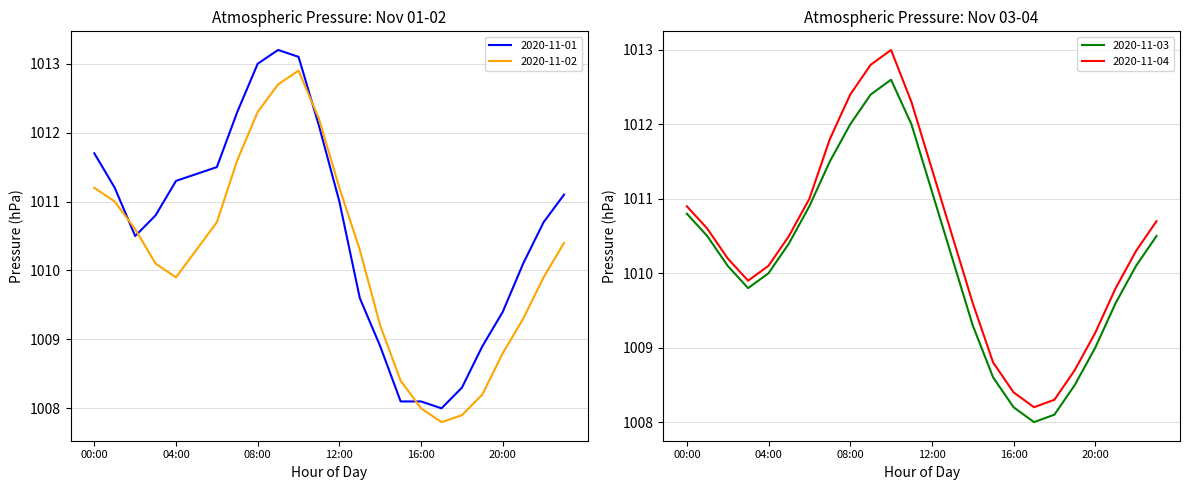

Where is the first local maximum for 2020-11-03?

10:00